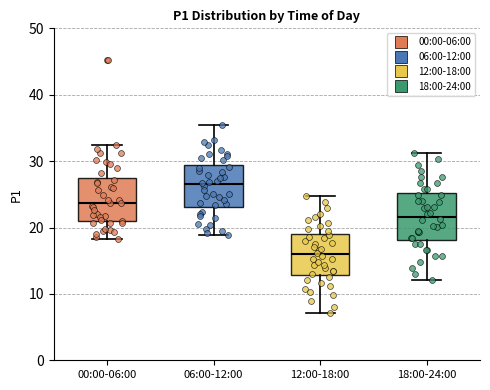

Reading left to right, transcribe this box plot: for each box, give where its median line is, the range the box spans, and where its two whiskers end, as read against the y-axis. The values are not printed on the chart, so give them approximately, as read against the axis.

00:00-06:00: median 24, box 21 to 27, whiskers 18 to 32
06:00-12:00: median 27, box 23 to 29, whiskers 19 to 35
12:00-18:00: median 16, box 13 to 19, whiskers 7 to 25
18:00-24:00: median 22, box 18 to 25, whiskers 12 to 31